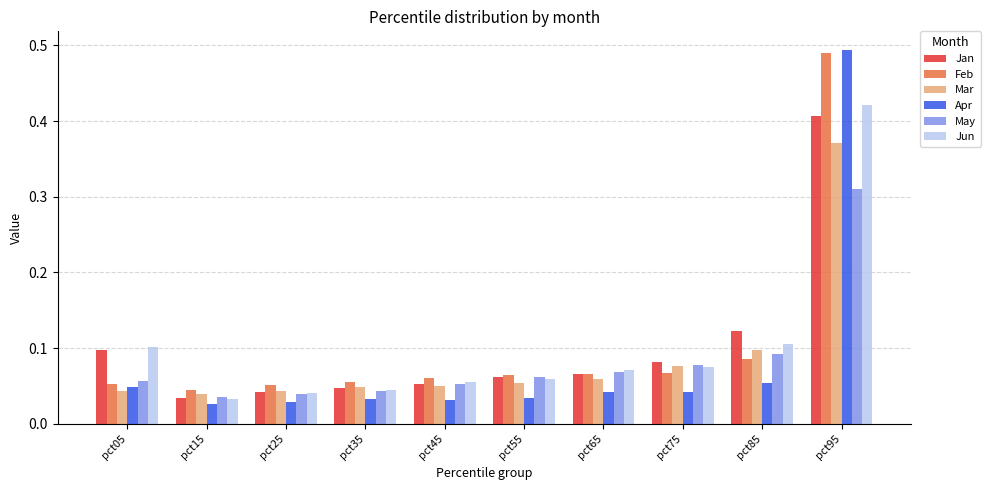

What is the sum of all Apr values?

0.8